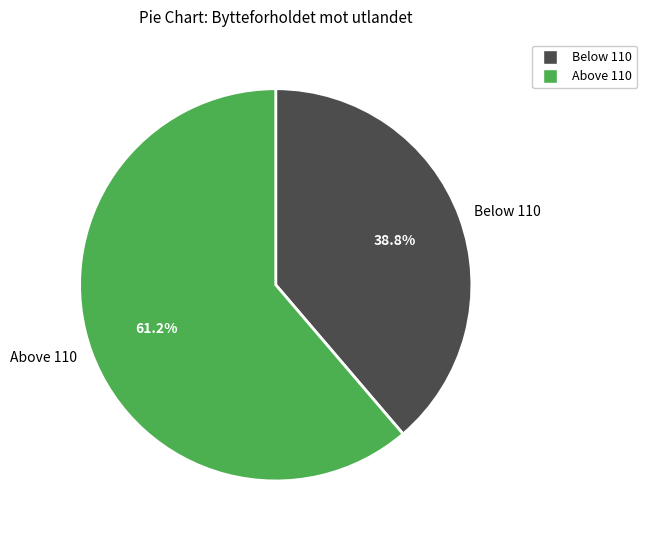

Which has a higher value, Below 110 or Above 110?

Above 110